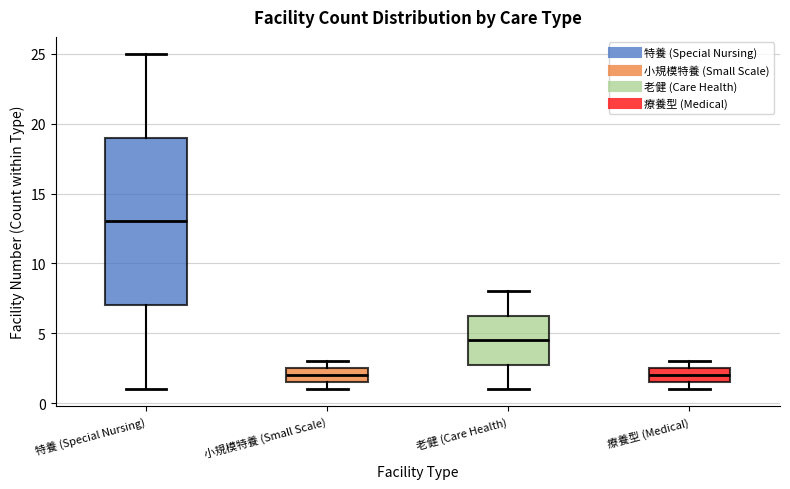

Reading left to right, read every box against the y-axis: the position of its median line, the range the box covers, and the ends of its whiskers. The values are not printed on the chart, so give them approximately, as read against the axis.

特養 (Special Nursing): median 13.0, box 7.0 to 19.0, whiskers 1.0 to 25.0
小規模特養 (Small Scale): median 2.0, box 1.5 to 2.5, whiskers 1.0 to 3.0
老健 (Care Health): median 4.5, box 3.0 to 6.5, whiskers 1.0 to 8.0
療養型 (Medical): median 2.0, box 1.5 to 2.5, whiskers 1.0 to 3.0